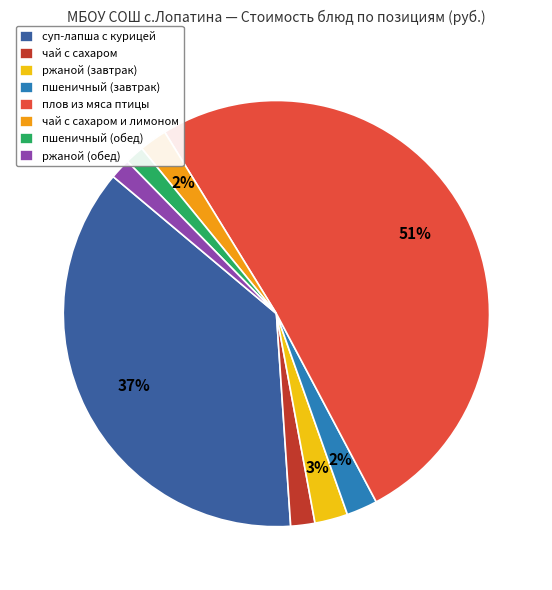

True or false: плов из мяса птицы accounts for 36% of the total.

False